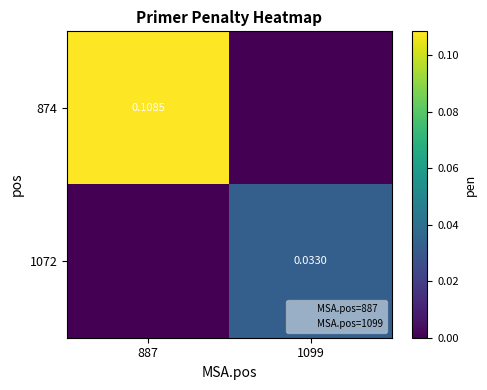

True or false: 874 has a value of 0.0 at 1099.

True